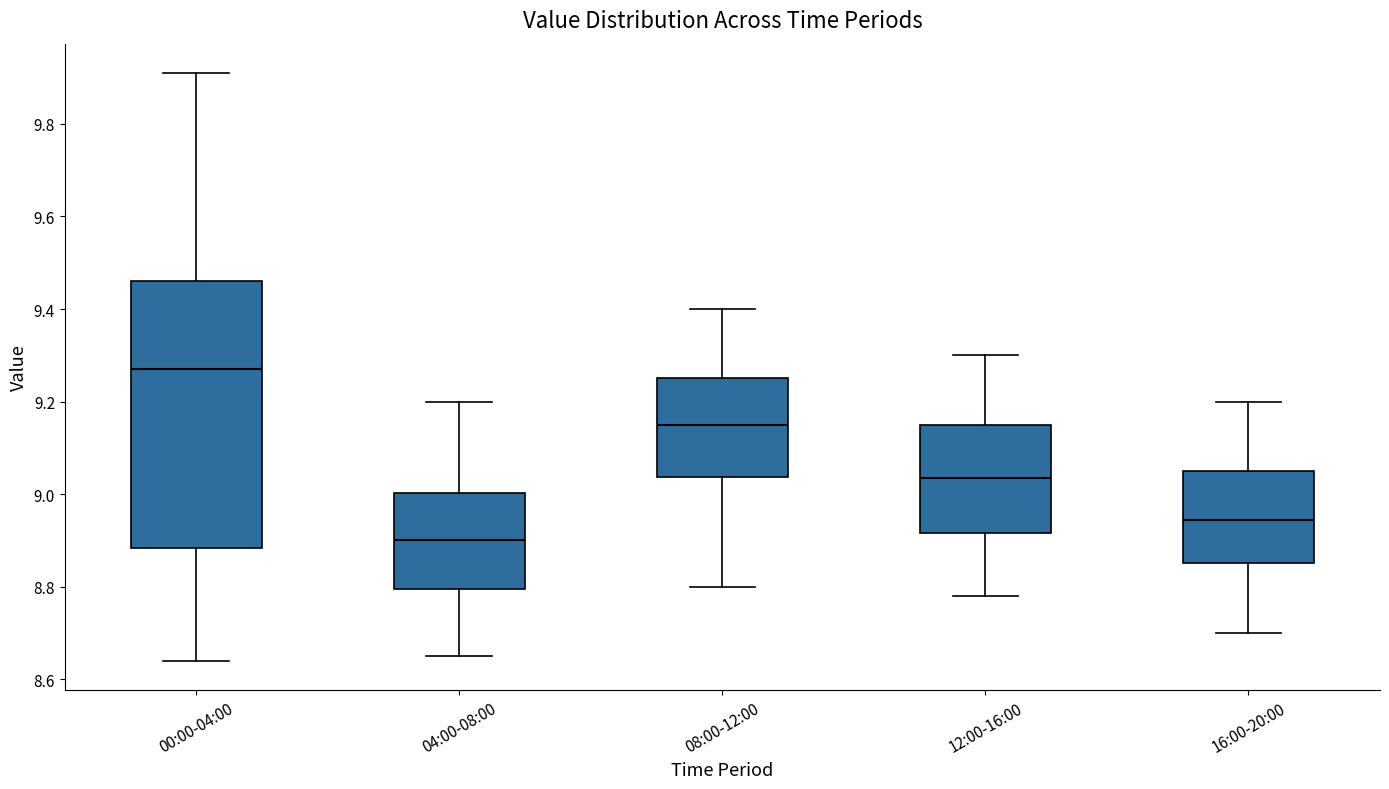

Which box has the highest median line?

00:00-04:00